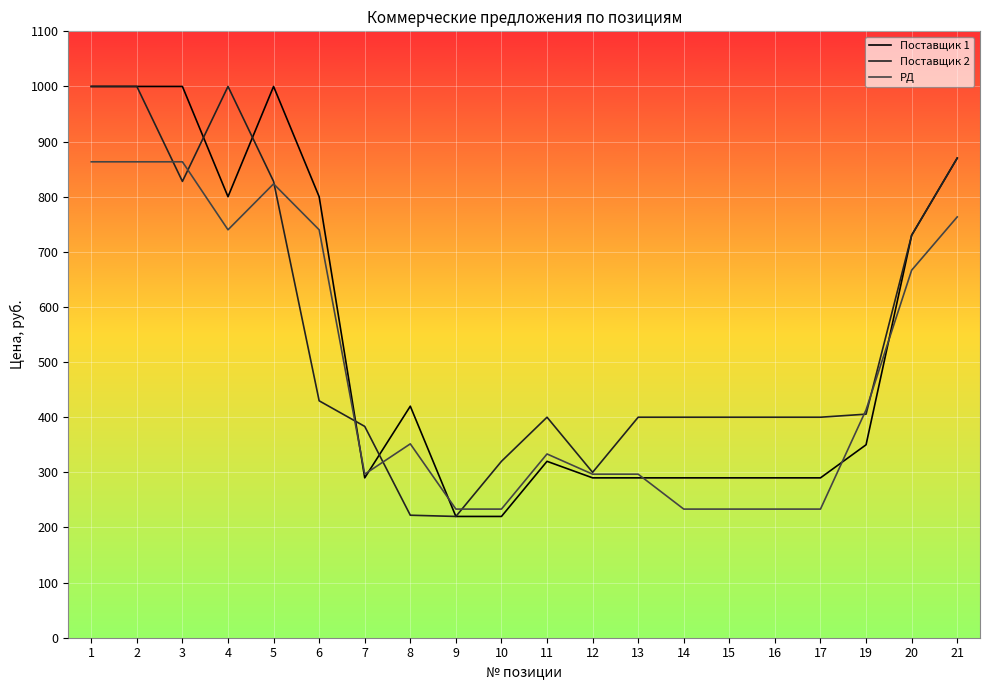

Is the value of РД at 21 greater than the value of Поставщик 1 at 16?

Yes